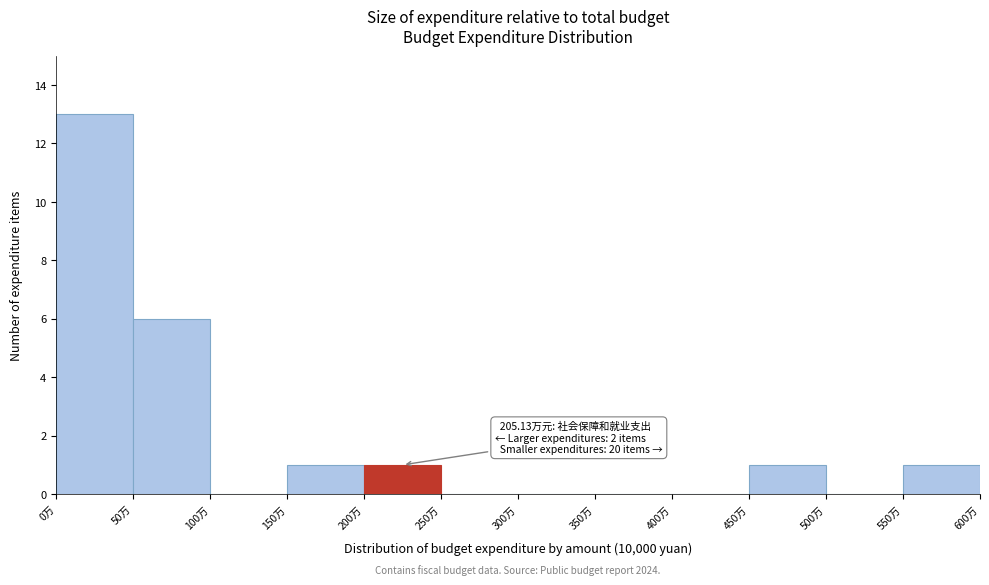

Over which range of the x-axis is the bar tallest?

0 to 50